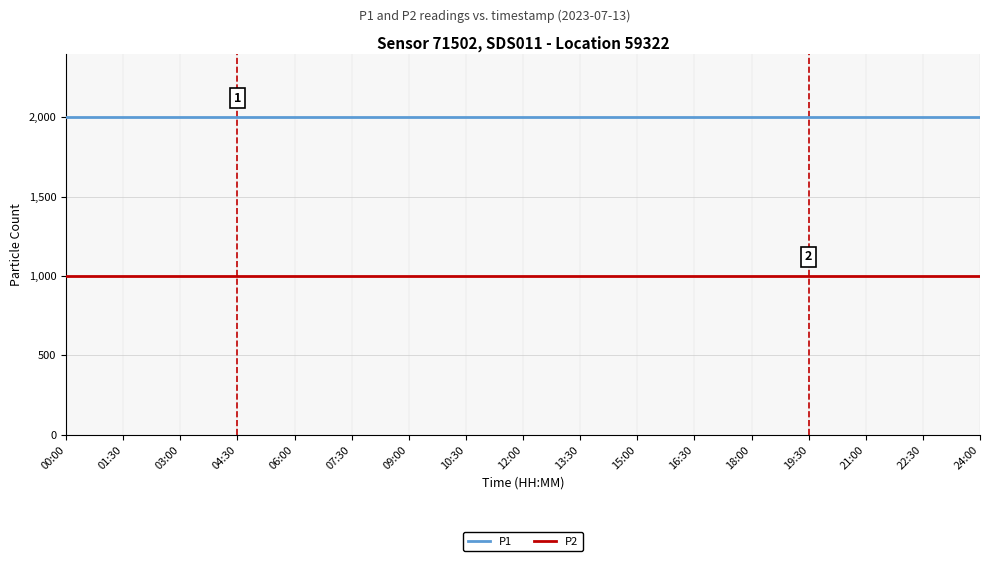

Rank the series by their maximum value, from lowest to highest.

P2, P1